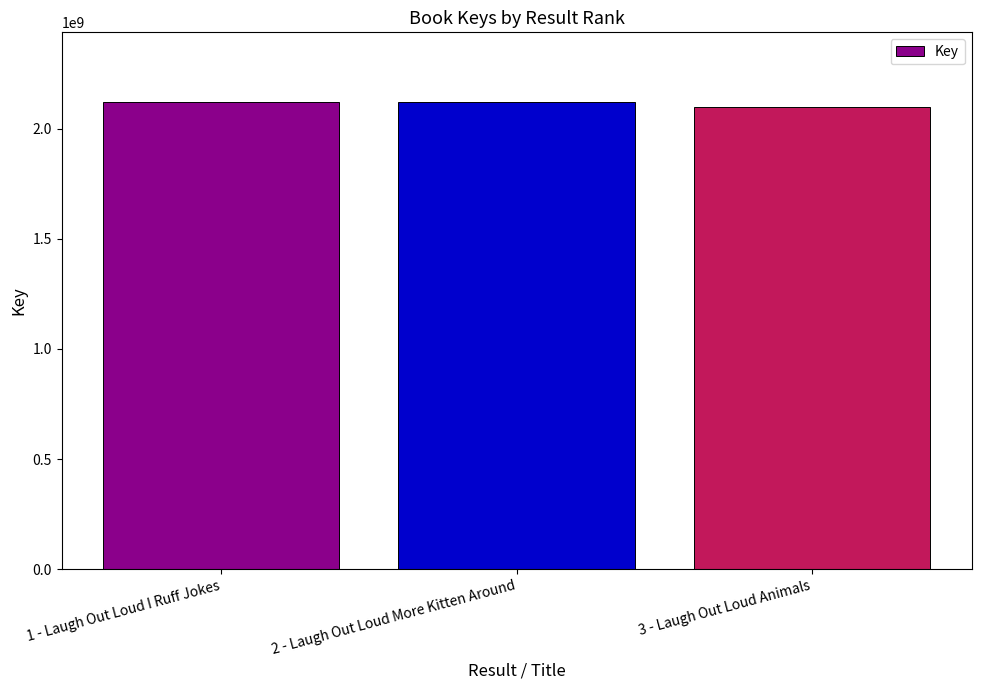

What is the label of the 1st bar from the right?

3 - Laugh Out Loud Animals